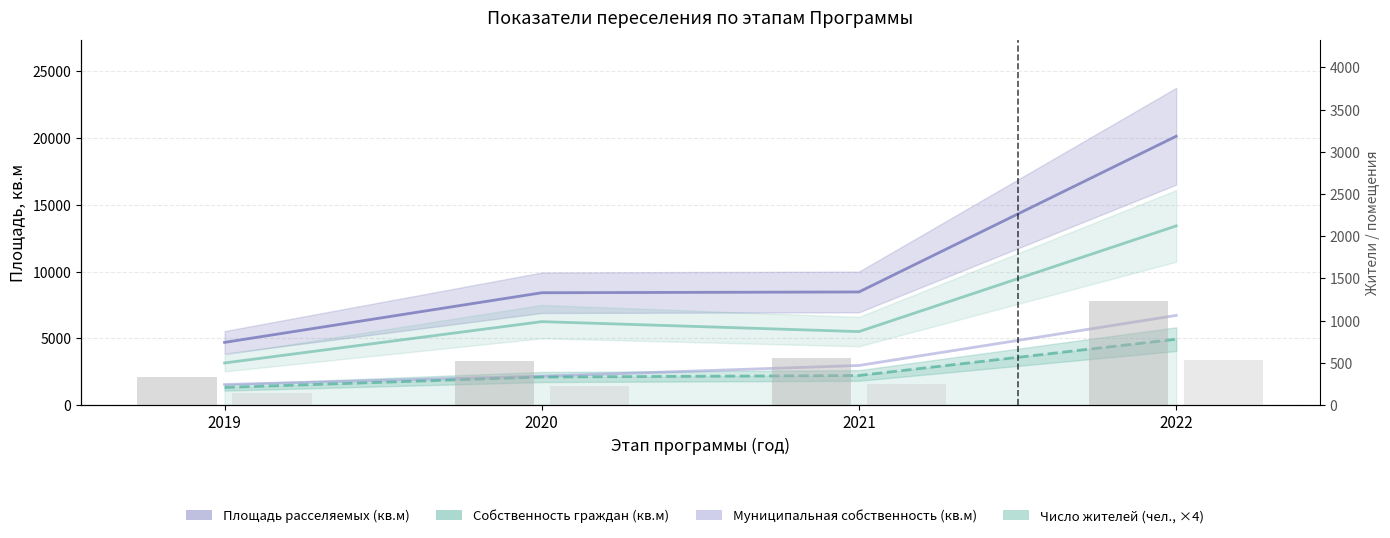

At 2021, list the series in order from smallest to largest.

Число жителей × 4 (чел.), Площадь (муниципальная, кв.м), Площадь (собственность граждан, кв.м), Площадь расселяемых помещений (кв.м)